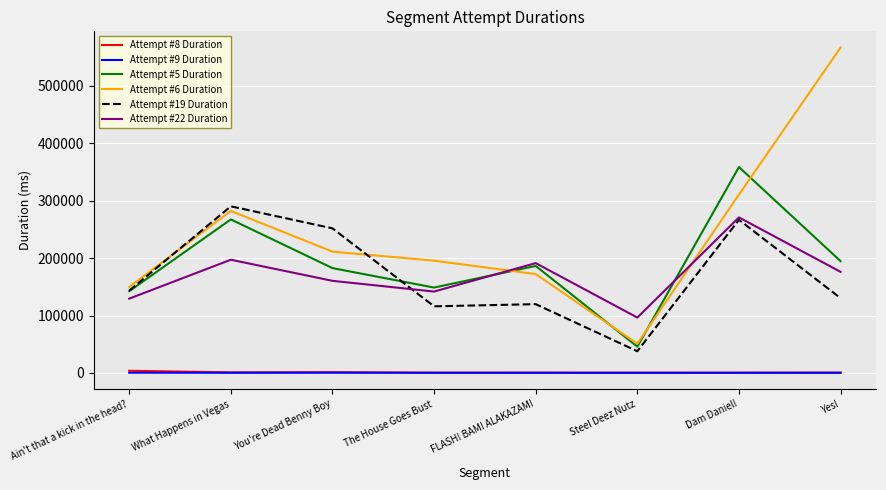

Which series has the widest spread of values?

Attempt #6 Duration